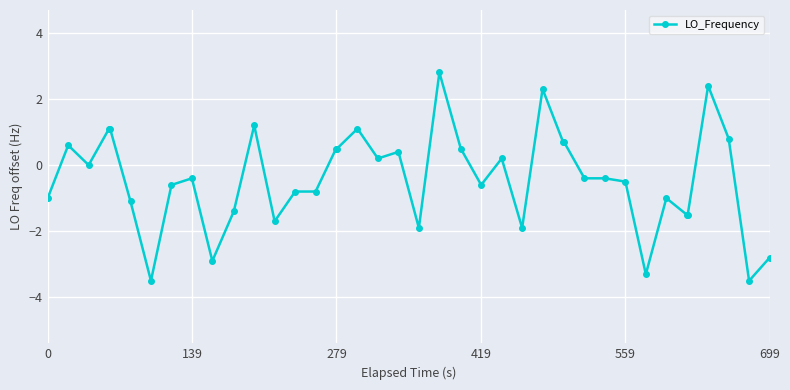

True or false: the data has more than 1 interior local peaks.

True